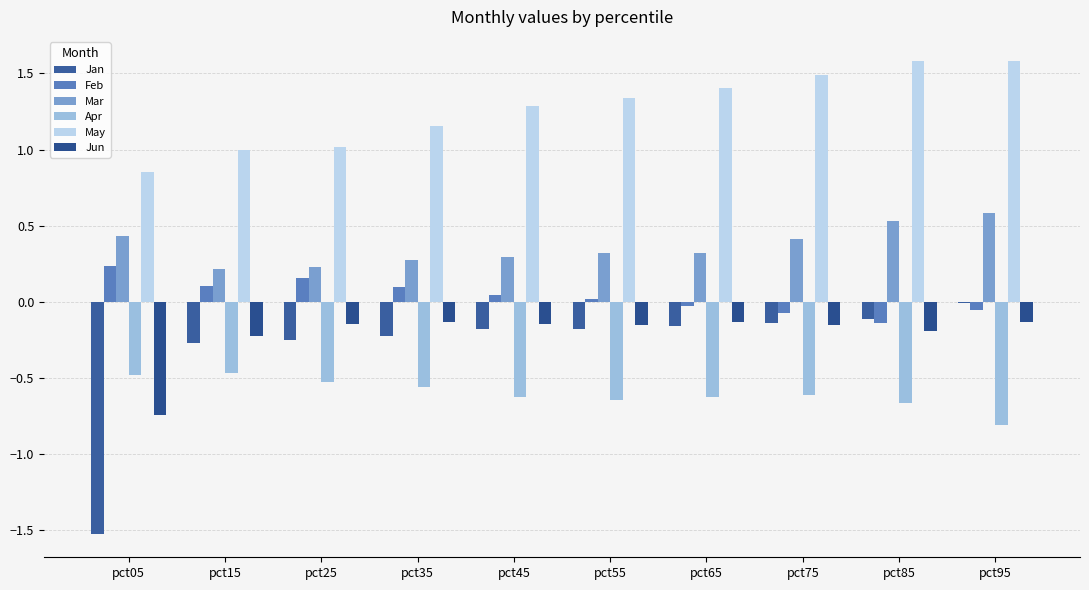

Reading right to left, list all the values displayed in this chart.

Jan: pct95=-0.0	pct85=-0.1	pct75=-0.1	pct65=-0.2	pct55=-0.2	pct45=-0.2	pct35=-0.2	pct25=-0.2	pct15=-0.3	pct05=-1.5
Feb: pct95=-0.1	pct85=-0.1	pct75=-0.1	pct65=-0.0	pct55=0.0	pct45=0.0	pct35=0.1	pct25=0.2	pct15=0.1	pct05=0.2
Mar: pct95=0.6	pct85=0.5	pct75=0.4	pct65=0.3	pct55=0.3	pct45=0.3	pct35=0.3	pct25=0.2	pct15=0.2	pct05=0.4
Apr: pct95=-0.8	pct85=-0.7	pct75=-0.6	pct65=-0.6	pct55=-0.6	pct45=-0.6	pct35=-0.6	pct25=-0.5	pct15=-0.5	pct05=-0.5
May: pct95=1.6	pct85=1.6	pct75=1.5	pct65=1.4	pct55=1.3	pct45=1.3	pct35=1.2	pct25=1.0	pct15=1.0	pct05=0.9
Jun: pct95=-0.1	pct85=-0.2	pct75=-0.2	pct65=-0.1	pct55=-0.2	pct45=-0.1	pct35=-0.1	pct25=-0.1	pct15=-0.2	pct05=-0.7